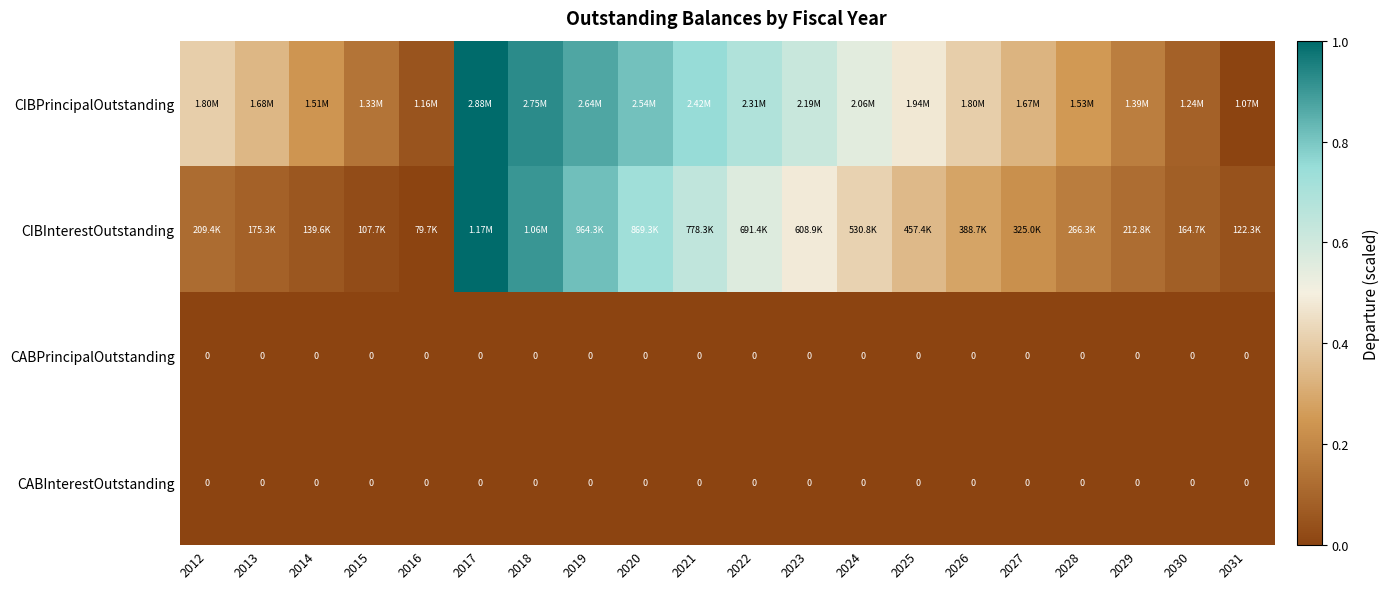

Rank the series at 2025 from highest to lowest value.

CIBPrincipalOutstanding, CIBInterestOutstanding, CABPrincipalOutstanding, CABInterestOutstanding